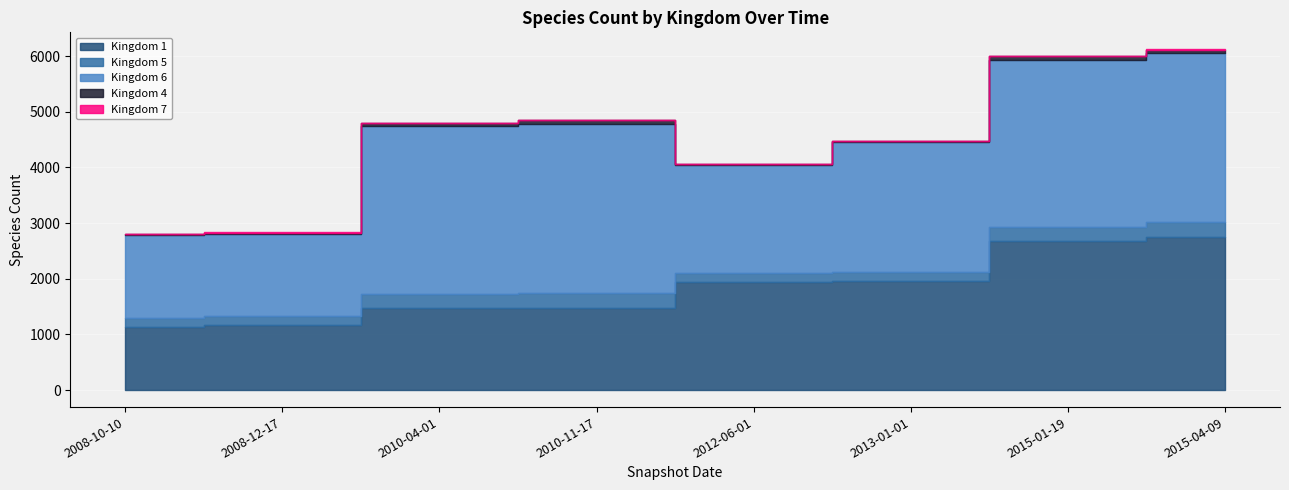

True or false: Kingdom 6 has more than 1 interior local peaks.

False